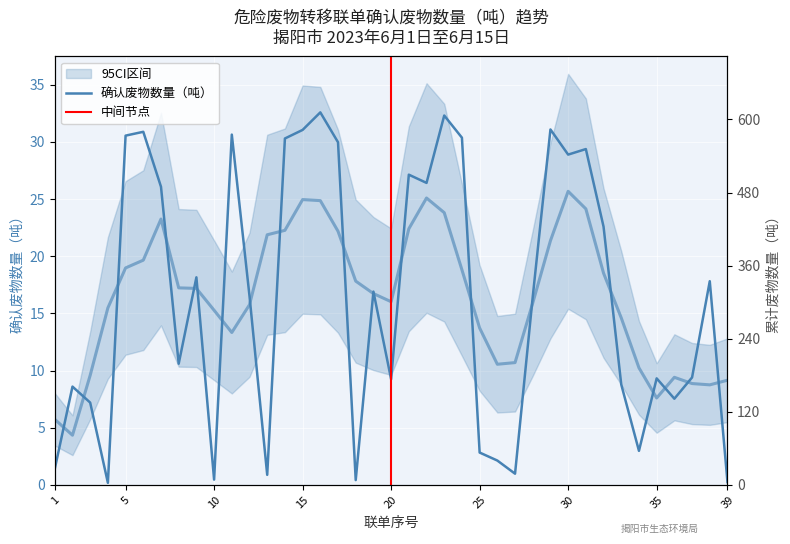

What is the change in value from 11 to 22?

-4.2